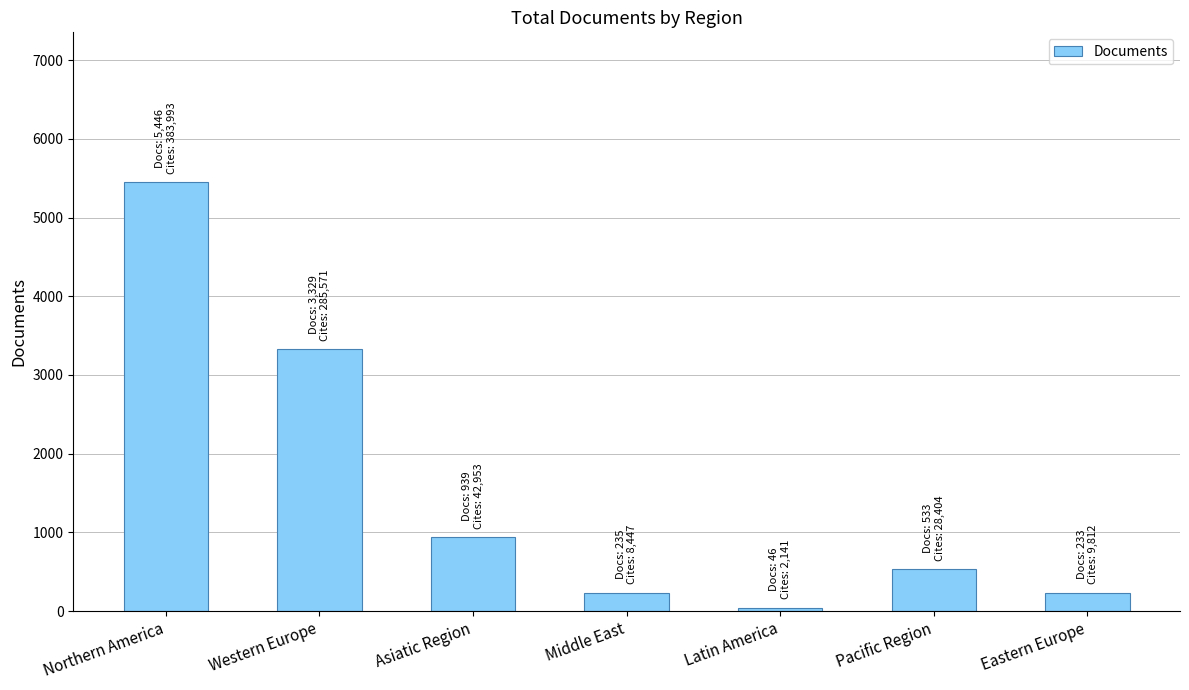

At which label is the value closest to 2746?

Western Europe